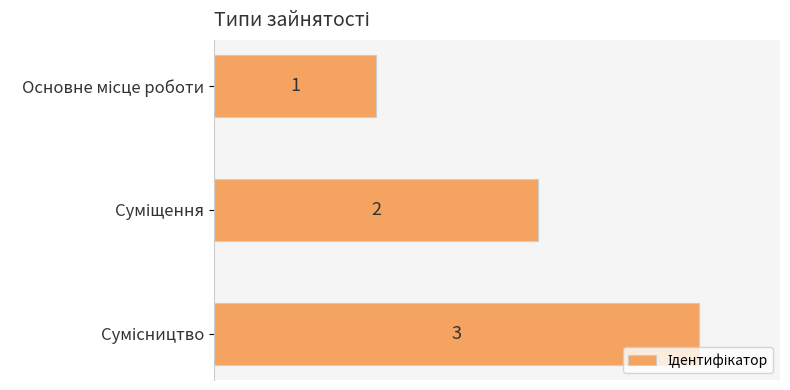

Count the values in the range 1 to 3.

3